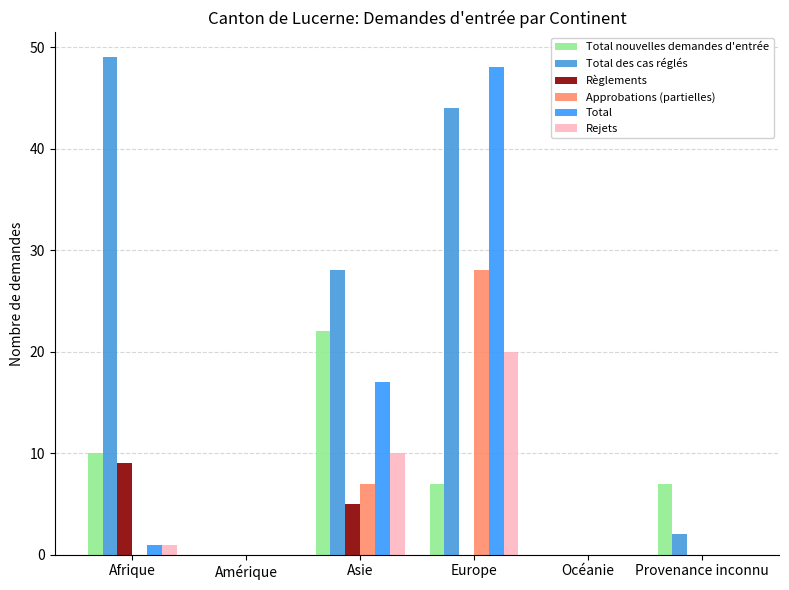

How many series are shown in this chart?

6